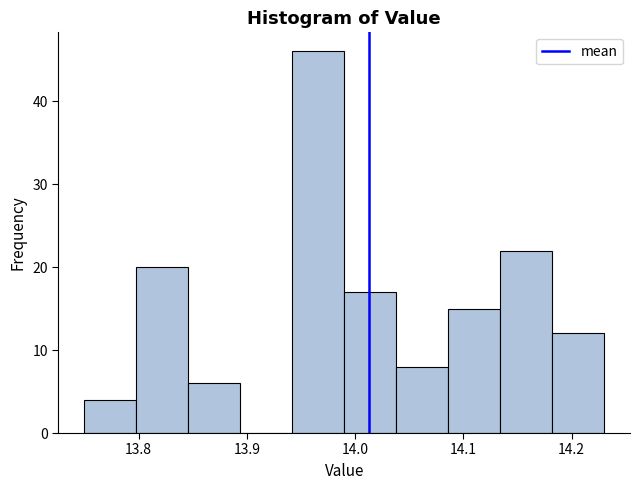

Reading left to right, transcribe this chart: for each bar, give the range it covers on the x-axis and its height. Neither the bar edges nor the heights are printed on the chart, so give them approximately, as read against the axes.

13.750 to 13.798: 4
13.798 to 13.846: 20
13.846 to 13.894: 6
13.894 to 13.942: 0
13.942 to 13.990: 46
13.990 to 14.038: 17
14.038 to 14.086: 8
14.086 to 14.134: 15
14.134 to 14.182: 22
14.182 to 14.230: 12